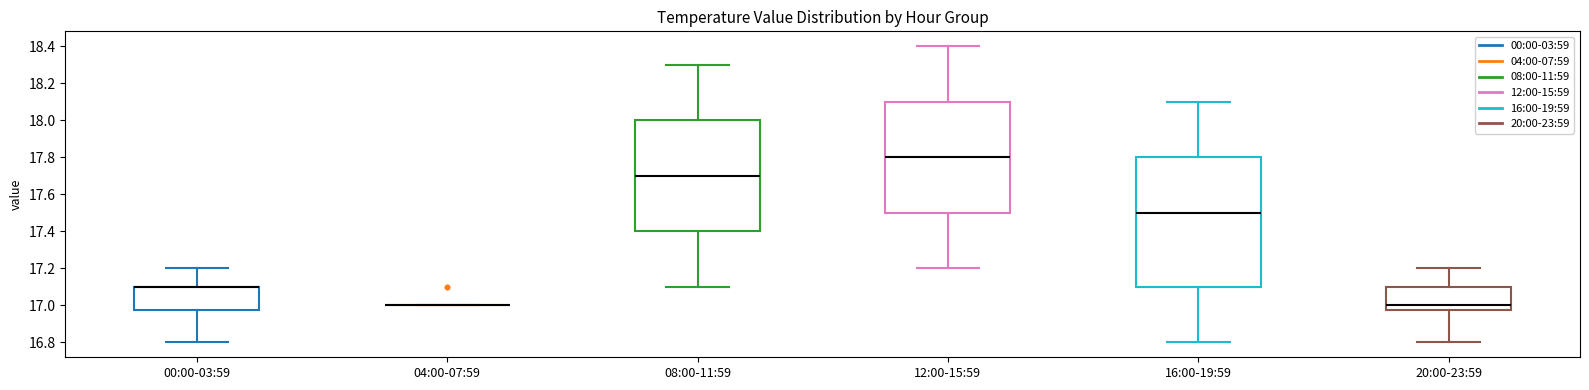

Comparing the boxes themselves (not the whiskers), which one is the tallest?

16:00-19:59